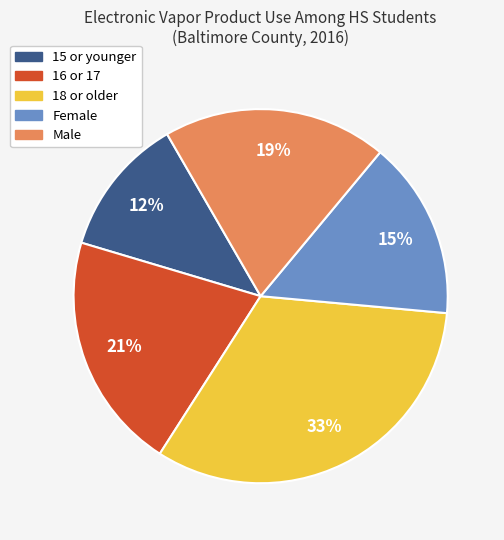

Does any single category account for the majority?

No